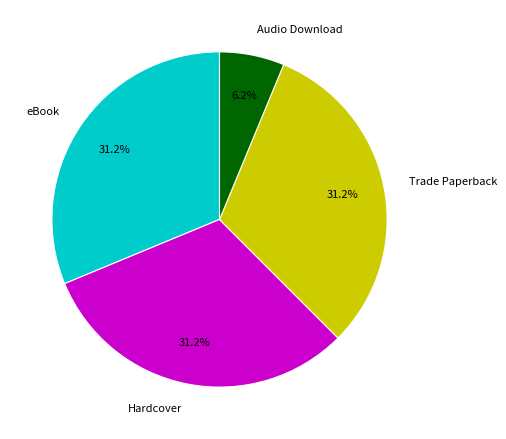

To the nearest percent, what is the average slice percentage?

25%